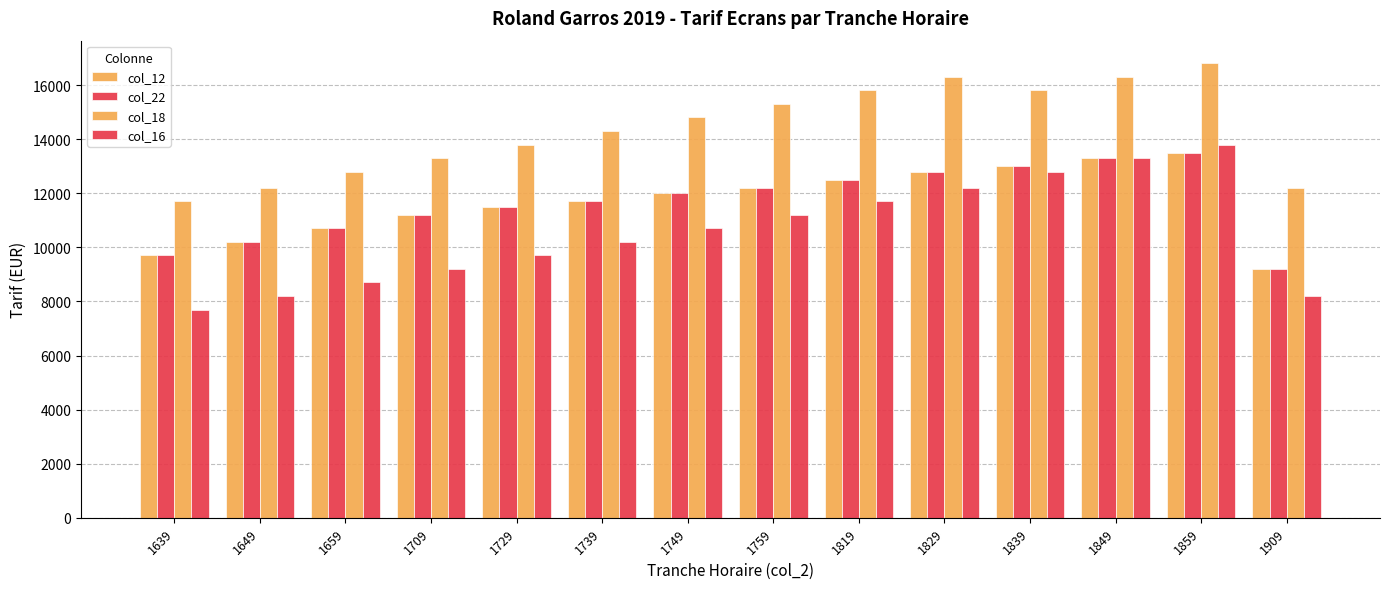

What is the average value of the col_12 series?

11679